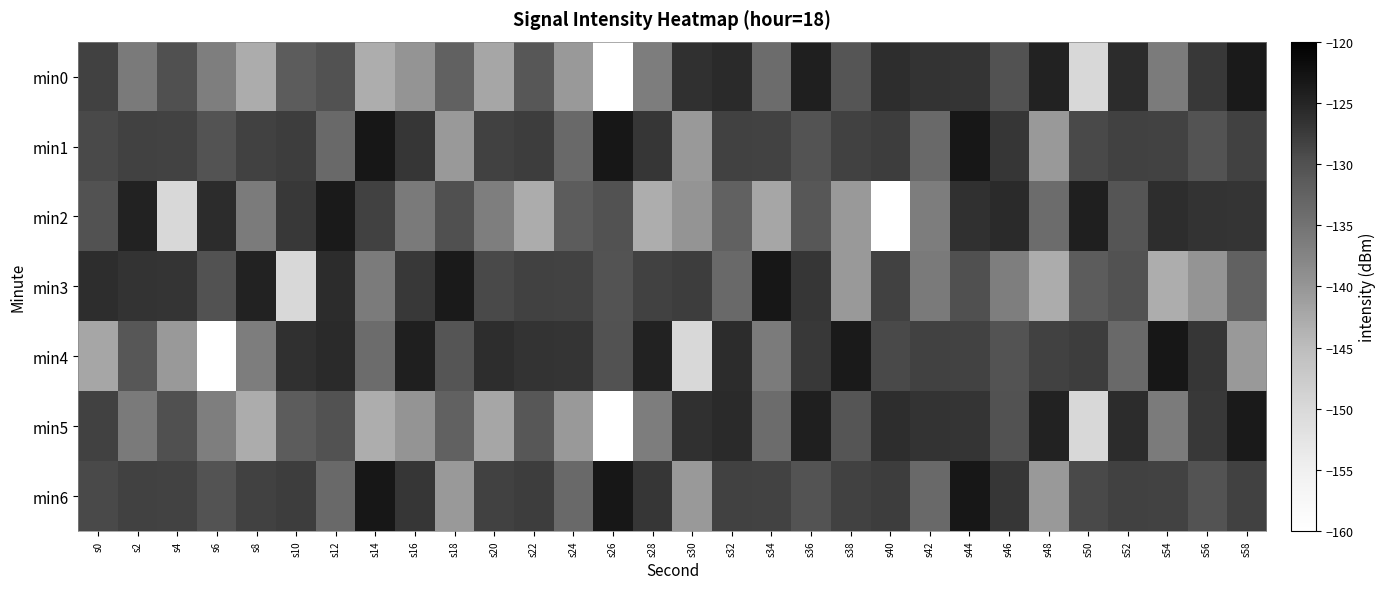

Reading left to right, list all the values displayed in this chart.

min0: s0=-128.1	s2=-136.1	s4=-129.9	s6=-136.6	s8=-142.8	s10=-131.7	s12=-130.0	s14=-143.0	s16=-139.8	s18=-132.4	s20=-142.1	s22=-130.9	s24=-140.4	s26=-160.0	s28=-136.6	s30=-126.3	s32=-125.7	s34=-134.0	s36=-124.2	s38=-130.5	s40=-126.0	s42=-126.6	s44=-126.7	s46=-130.0	s48=-124.8	s50=-150.0	s52=-125.9	s54=-136.1	s56=-127.3	s58=-123.6
min1: s0=-129.2	s2=-128.2	s4=-128.3	s6=-130.2	s8=-128.2	s10=-127.7	s12=-133.5	s14=-123.3	s16=-127.0	s18=-140.3	s20=-128.2	s22=-127.7	s24=-133.5	s26=-123.3	s28=-127.0	s30=-140.3	s32=-128.2	s34=-128.3	s36=-130.2	s38=-128.2	s40=-127.7	s42=-133.5	s44=-123.3	s46=-127.0	s48=-140.3	s50=-129.2	s52=-128.2	s54=-128.3	s56=-130.2	s58=-128.2
min2: s0=-130.0	s2=-124.8	s4=-150.0	s6=-125.9	s8=-136.1	s10=-127.3	s12=-123.6	s14=-128.1	s16=-136.1	s18=-129.9	s20=-136.6	s22=-142.8	s24=-131.7	s26=-130.0	s28=-143.0	s30=-139.8	s32=-132.4	s34=-142.1	s36=-130.9	s38=-140.4	s40=-160.0	s42=-136.6	s44=-126.3	s46=-125.7	s48=-134.0	s50=-124.2	s52=-130.5	s54=-126.0	s56=-126.6	s58=-126.7
min3: s0=-126.0	s2=-126.6	s4=-126.7	s6=-130.0	s8=-124.8	s10=-150.0	s12=-125.9	s14=-136.1	s16=-127.3	s18=-123.6	s20=-129.2	s22=-128.2	s24=-128.3	s26=-130.2	s28=-128.2	s30=-127.7	s32=-133.5	s34=-123.3	s36=-127.0	s38=-140.3	s40=-128.1	s42=-136.1	s44=-129.9	s46=-136.6	s48=-142.8	s50=-131.7	s52=-130.0	s54=-143.0	s56=-139.8	s58=-132.4
min4: s0=-142.1	s2=-130.9	s4=-140.4	s6=-160.0	s8=-136.6	s10=-126.3	s12=-125.7	s14=-134.0	s16=-124.2	s18=-130.5	s20=-126.0	s22=-126.6	s24=-126.7	s26=-130.0	s28=-124.8	s30=-150.0	s32=-125.9	s34=-136.1	s36=-127.3	s38=-123.6	s40=-129.2	s42=-128.2	s44=-128.3	s46=-130.2	s48=-128.2	s50=-127.7	s52=-133.5	s54=-123.3	s56=-127.0	s58=-140.3
min5: s0=-128.1	s2=-136.1	s4=-129.9	s6=-136.6	s8=-142.8	s10=-131.7	s12=-130.0	s14=-143.0	s16=-139.8	s18=-132.4	s20=-142.1	s22=-130.9	s24=-140.4	s26=-160.0	s28=-136.6	s30=-126.3	s32=-125.7	s34=-134.0	s36=-124.2	s38=-130.5	s40=-126.0	s42=-126.6	s44=-126.7	s46=-130.0	s48=-124.8	s50=-150.0	s52=-125.9	s54=-136.1	s56=-127.3	s58=-123.6
min6: s0=-129.2	s2=-128.2	s4=-128.3	s6=-130.2	s8=-128.2	s10=-127.7	s12=-133.5	s14=-123.3	s16=-127.0	s18=-140.3	s20=-128.2	s22=-127.7	s24=-133.5	s26=-123.3	s28=-127.0	s30=-140.3	s32=-128.2	s34=-128.3	s36=-130.2	s38=-128.2	s40=-127.7	s42=-133.5	s44=-123.3	s46=-127.0	s48=-140.3	s50=-129.2	s52=-128.2	s54=-128.3	s56=-130.2	s58=-128.2